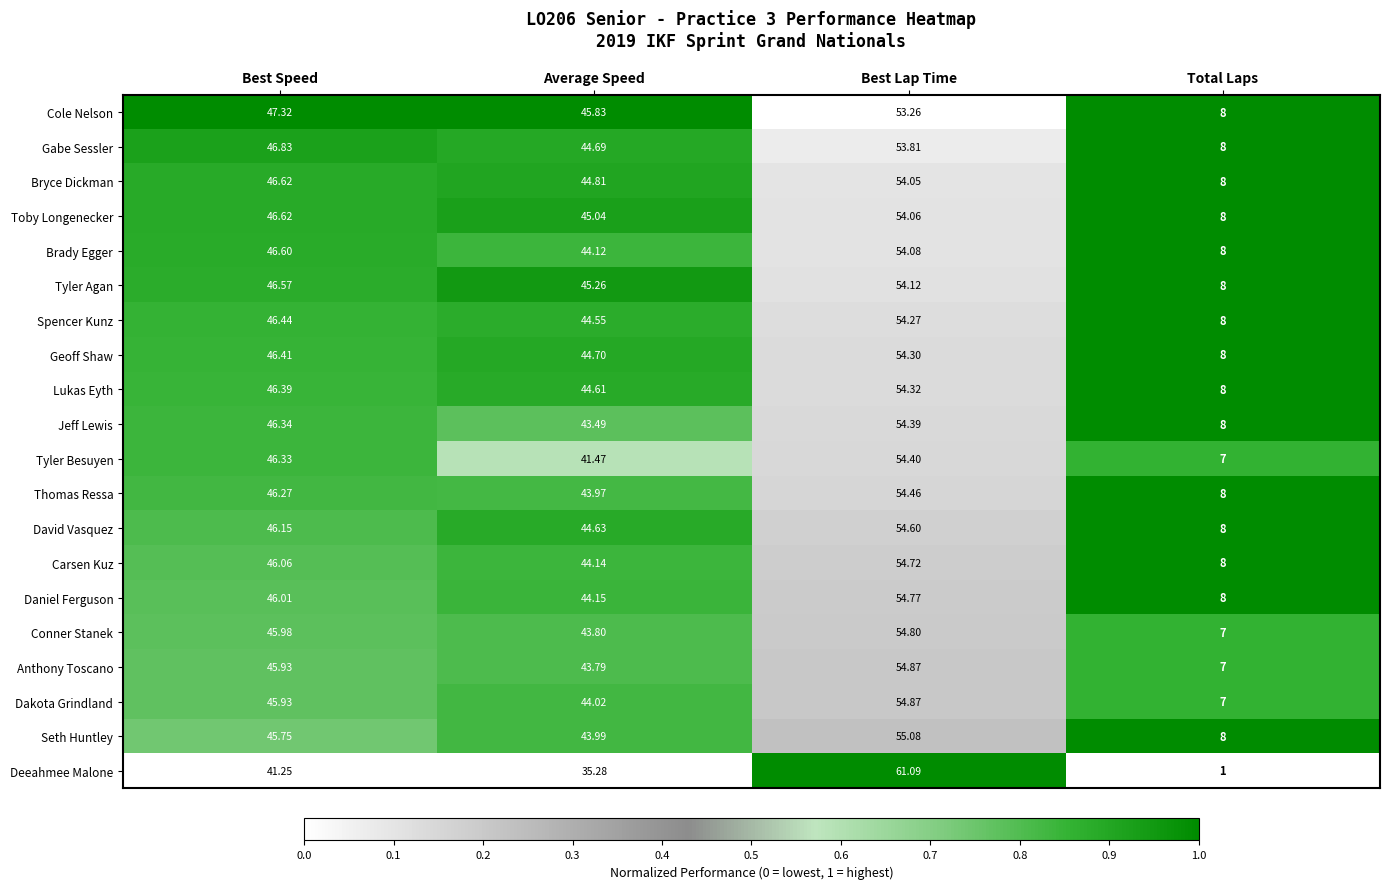

At which category is the sum across all series the highest?

Best Lap Time